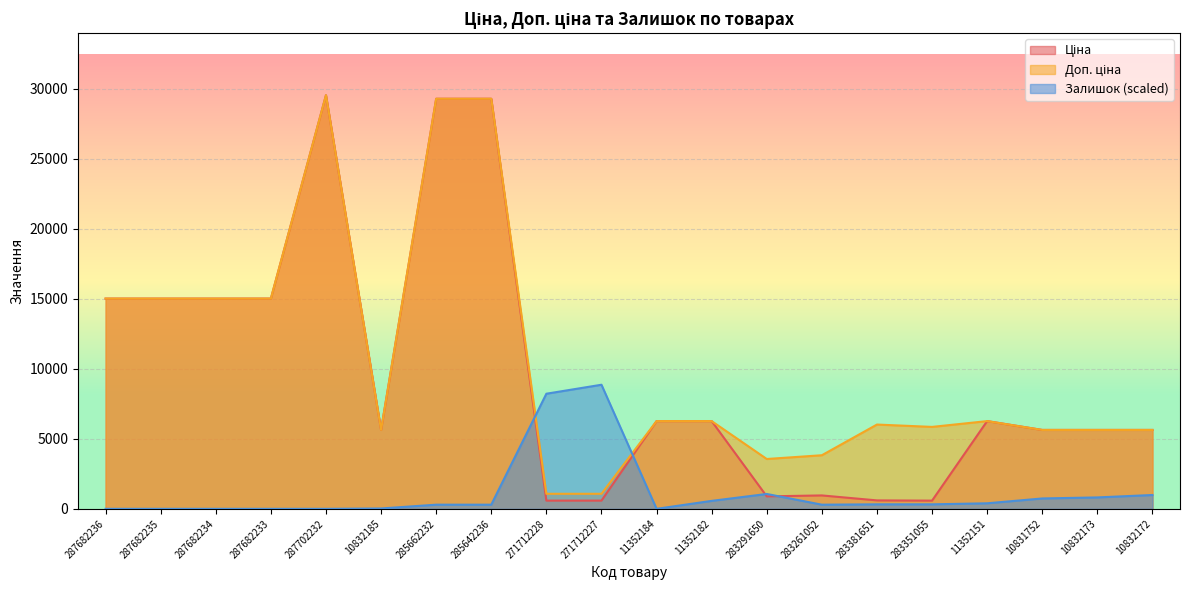

At which category does Залишок reach its first local valley?

11352184